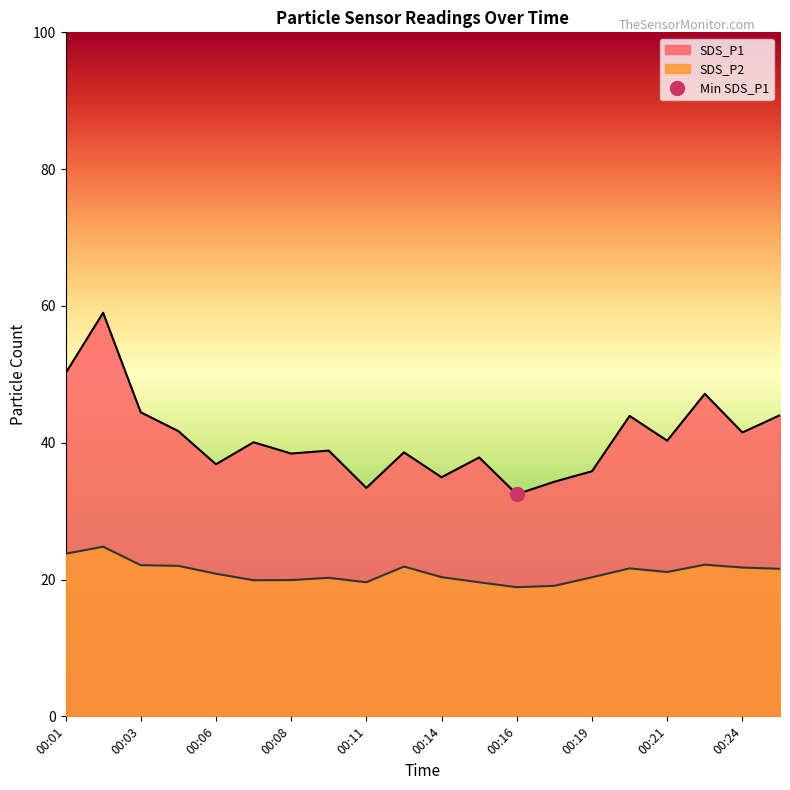

Does the chart have visible grid lines?

No